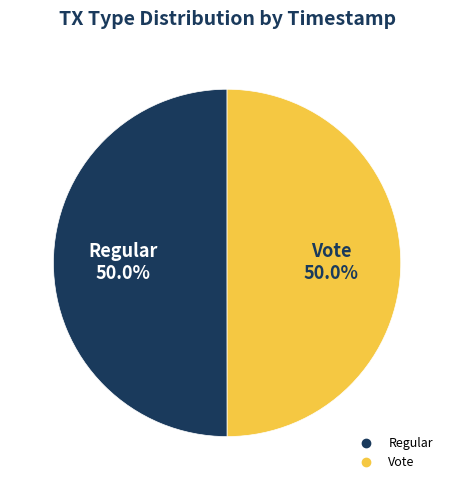

What is the ratio of the value at Vote to the value at Regular?

1.0